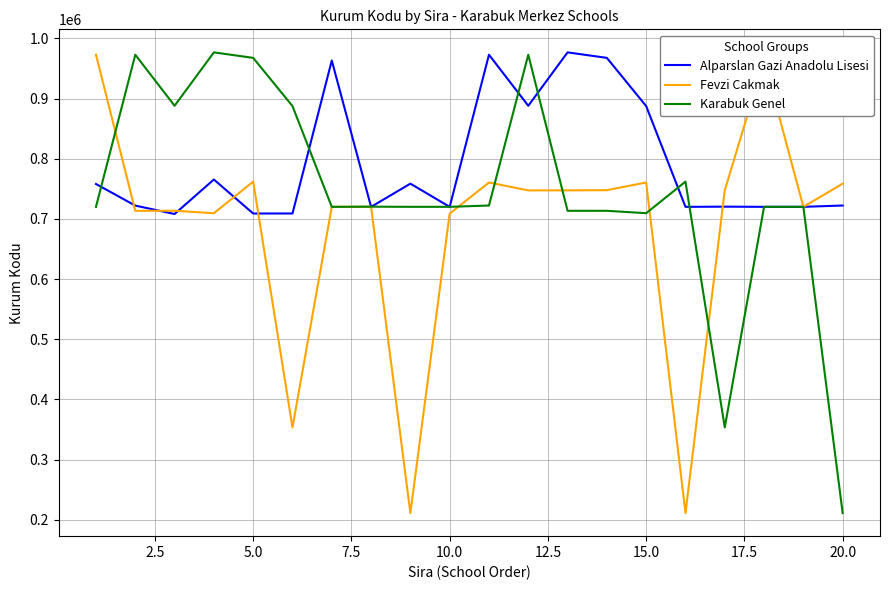

What is the minimum value shown in the chart?

211179